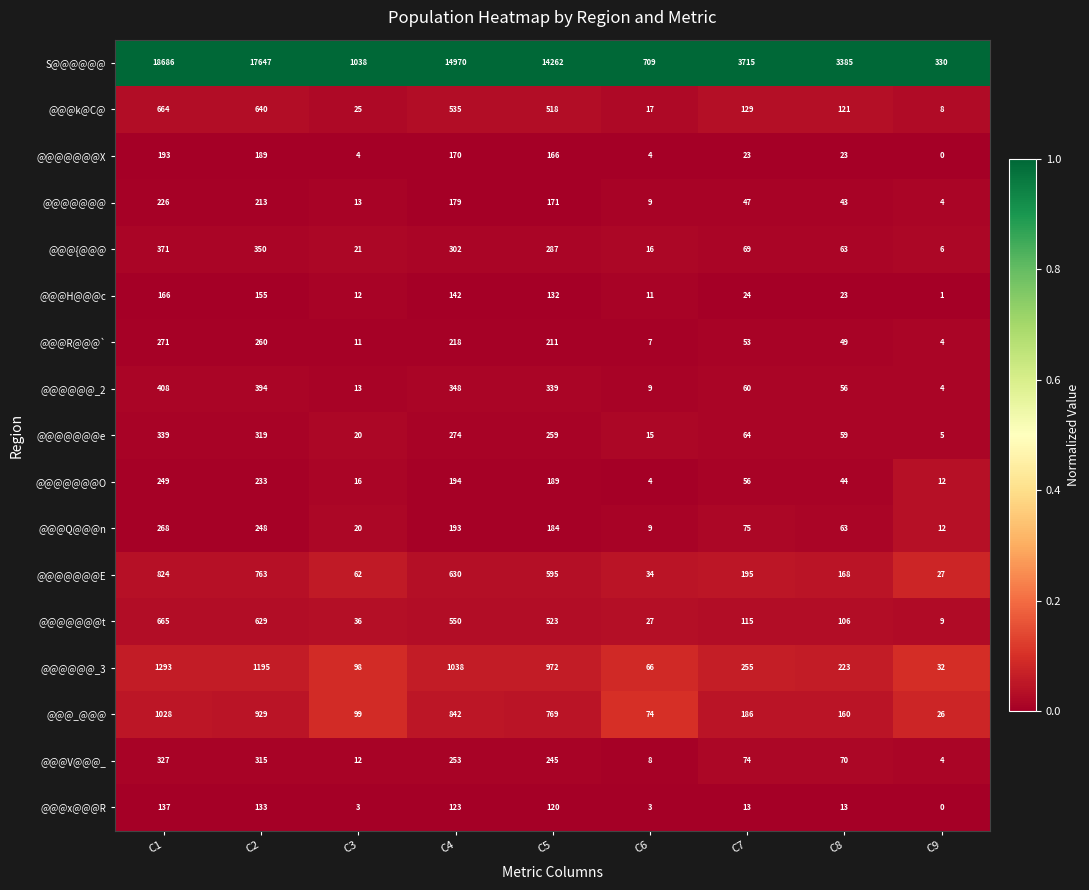

True or false: @@@@@@@t has a value of 523 at C5.

True